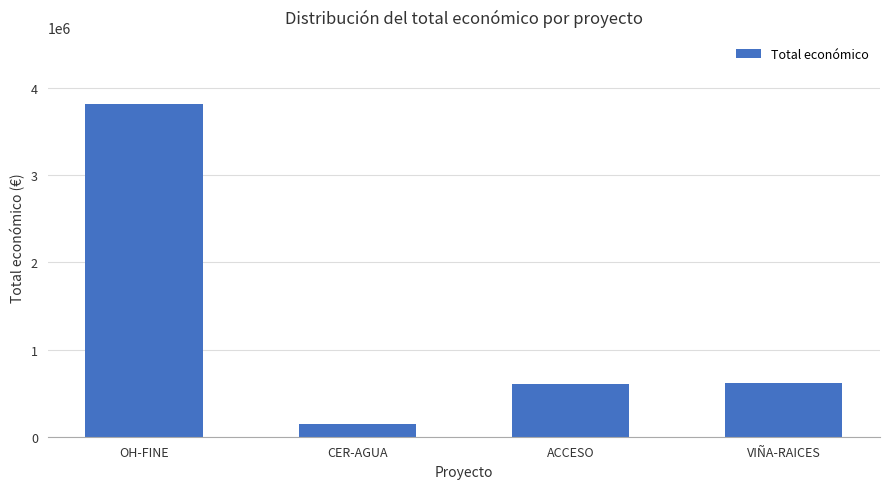

True or false: the data shows 614907 at VIÑA-RAICES.

True